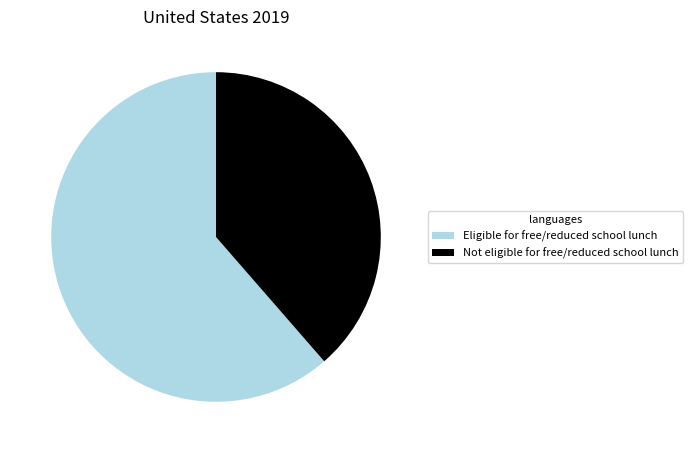

Which category has the smallest portion of the pie?

Not eligible for free/reduced school lunch